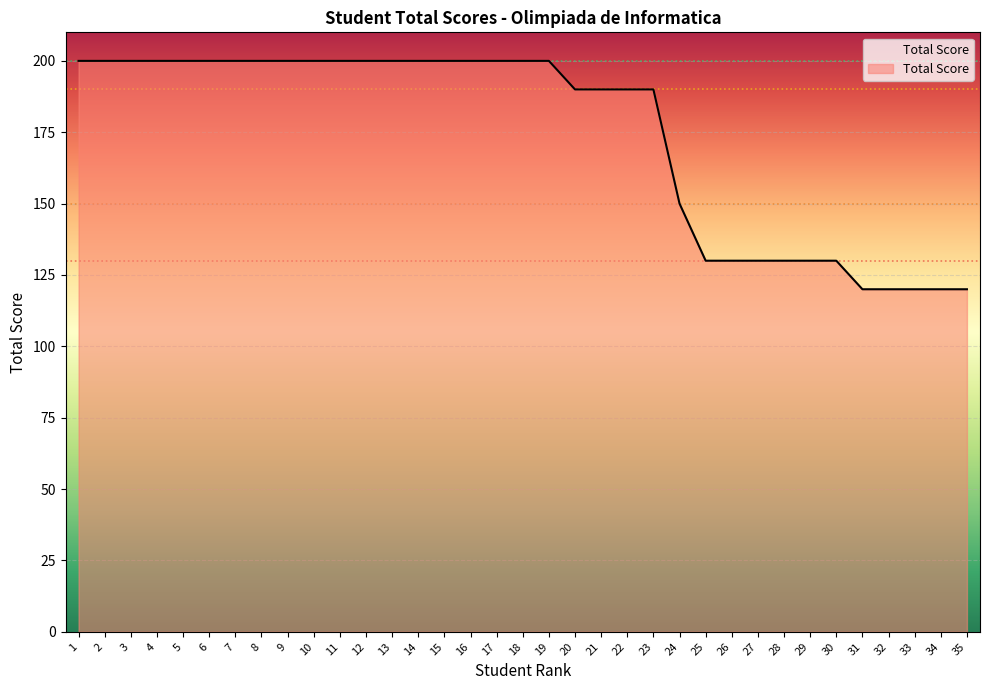

Reading right to left, what are all the values shown in this chart?

120	120	120	120	120	130	130	130	130	130	130	150	190	190	190	190	200	200	200	200	200	200	200	200	200	200	200	200	200	200	200	200	200	200	200